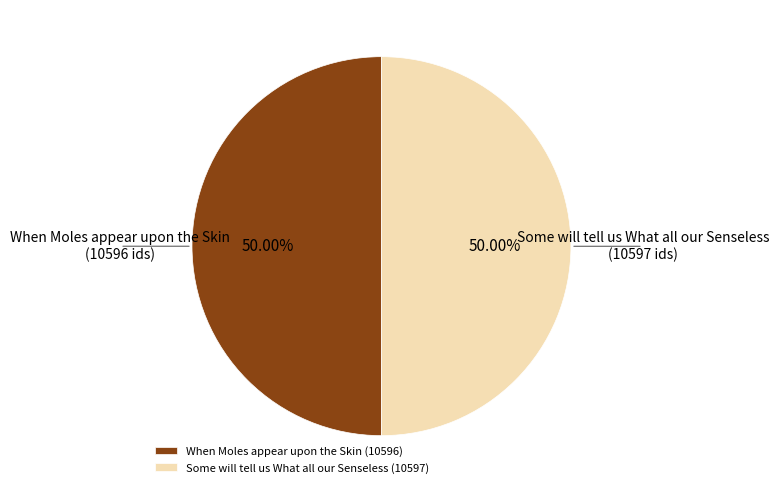

Approximately how many times larger is the value at When Moles appear upon the Skin compared to Some will tell us What all our Senseless?

1.0